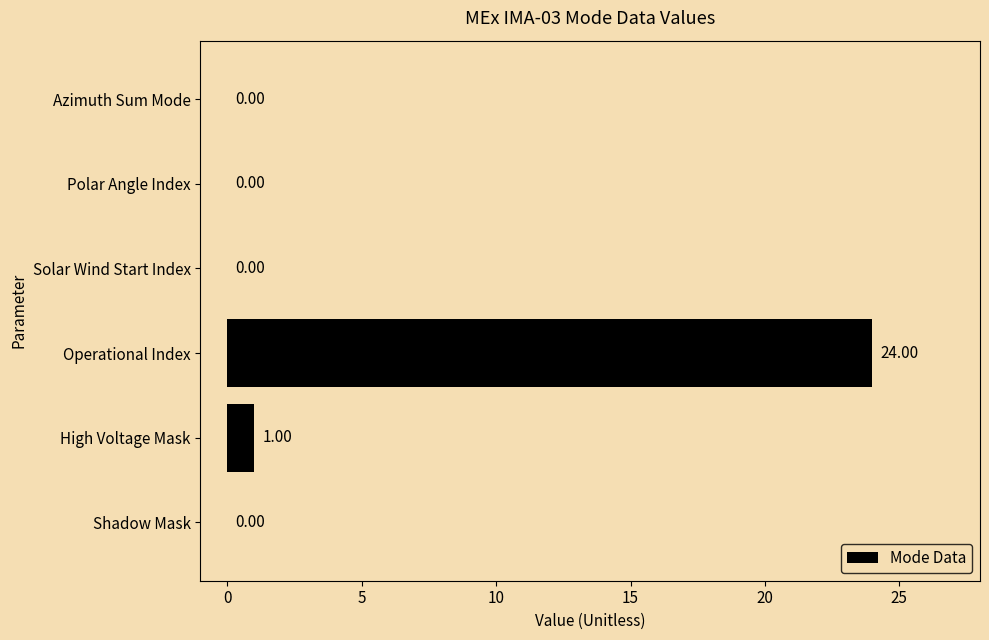

What is the change in value from High Voltage Mask to Operational Index?

+23